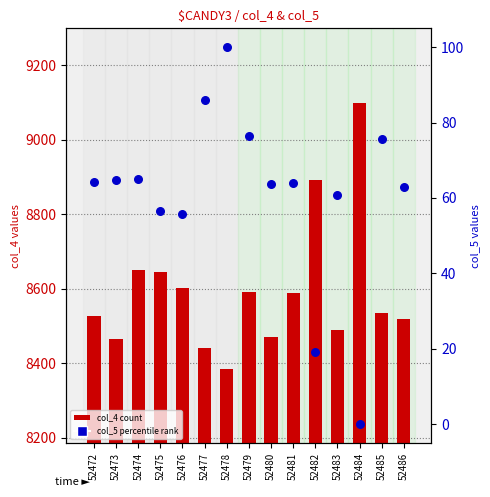

Which series has the largest total across all categories?

col_4